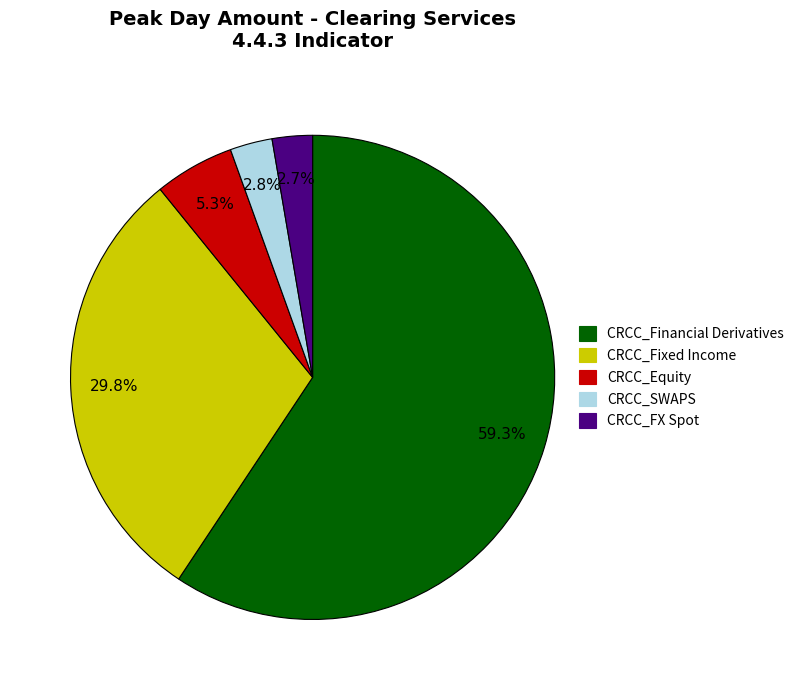

What portion of the pie excludes CRCC_SWAPS?

97.2%